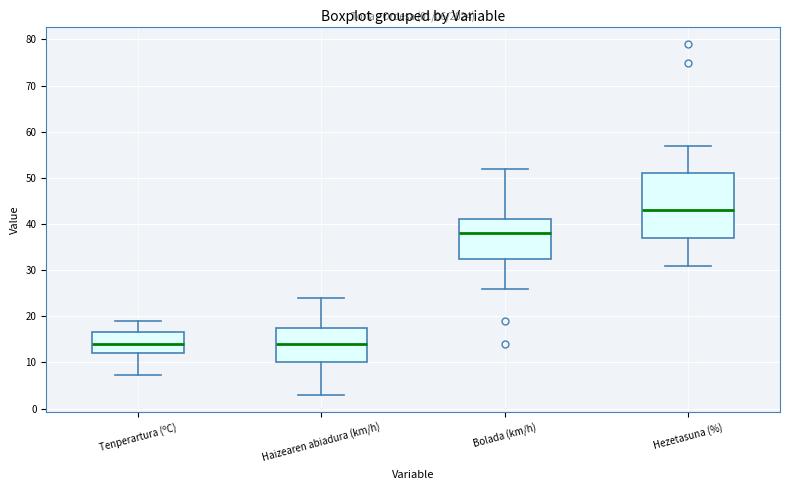

Which box has the highest median line?

Hezetasuna (%)